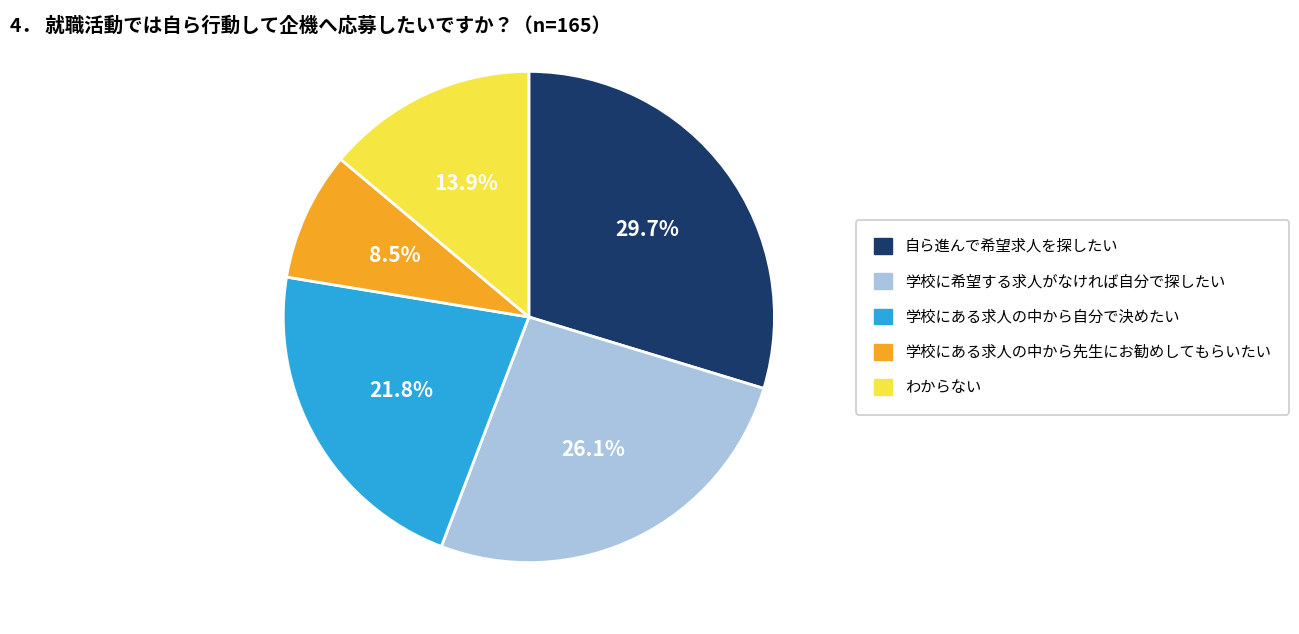

Approximately how many times larger is the value at 学校にある求人の中から先生にお勧めしてもらいたい compared to わからない?

0.6